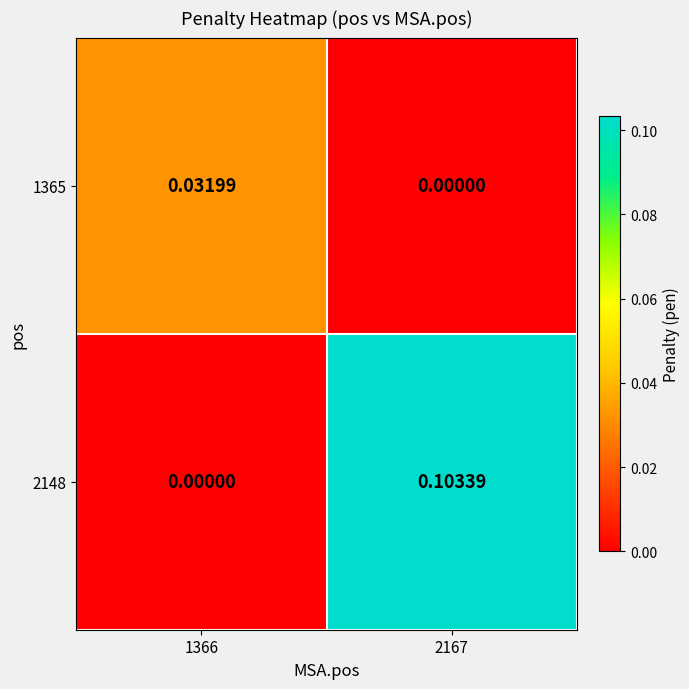

How many values in 2148 are above zero?

1